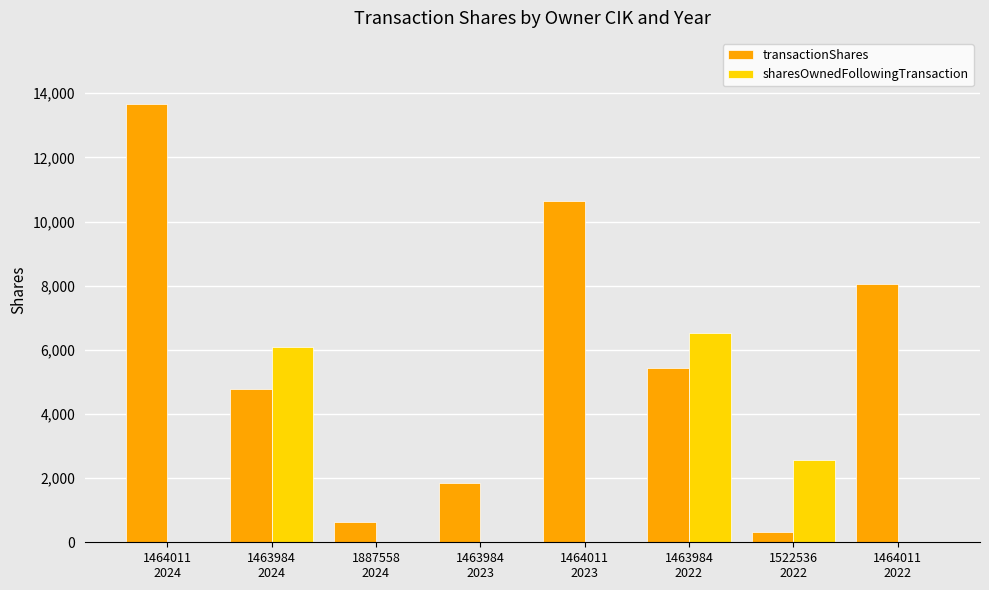

What is the maximum value shown in the chart?

13676